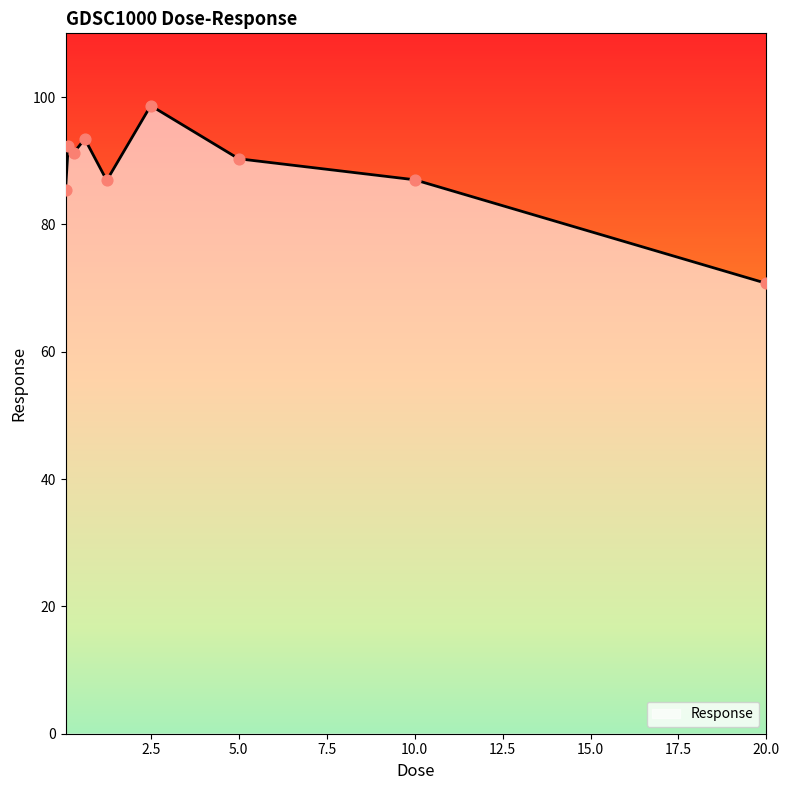

What is the difference between the maximum and minimum values?

27.9